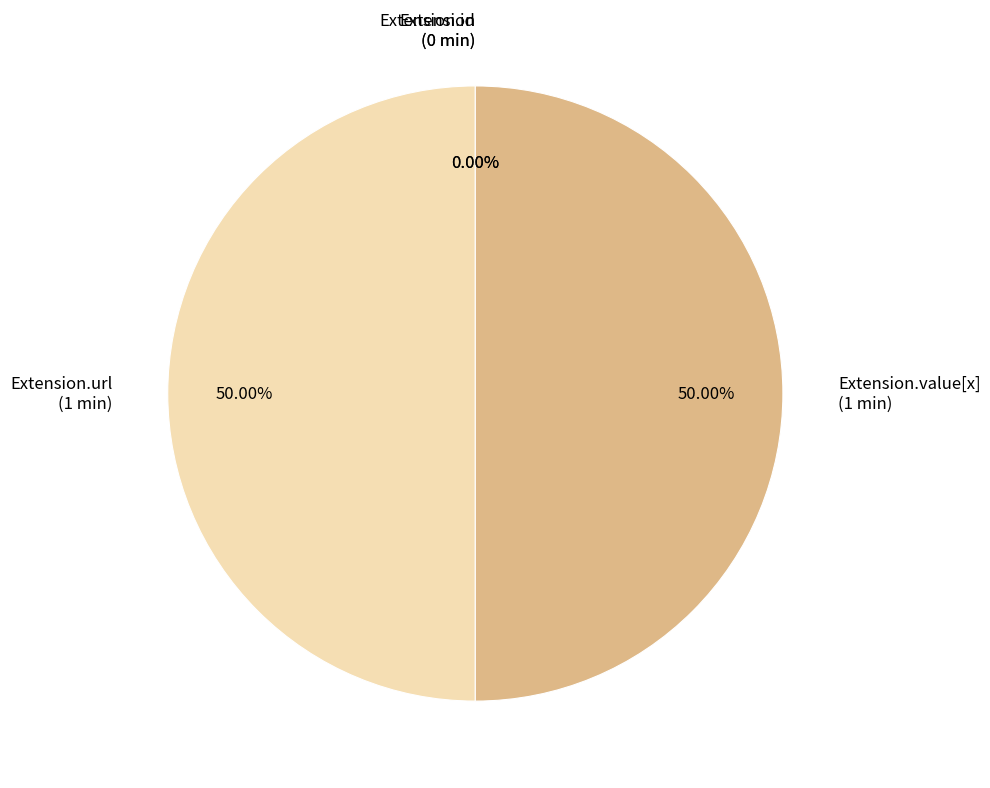

What is the total percentage of Extension.url and Extension?

50.0%